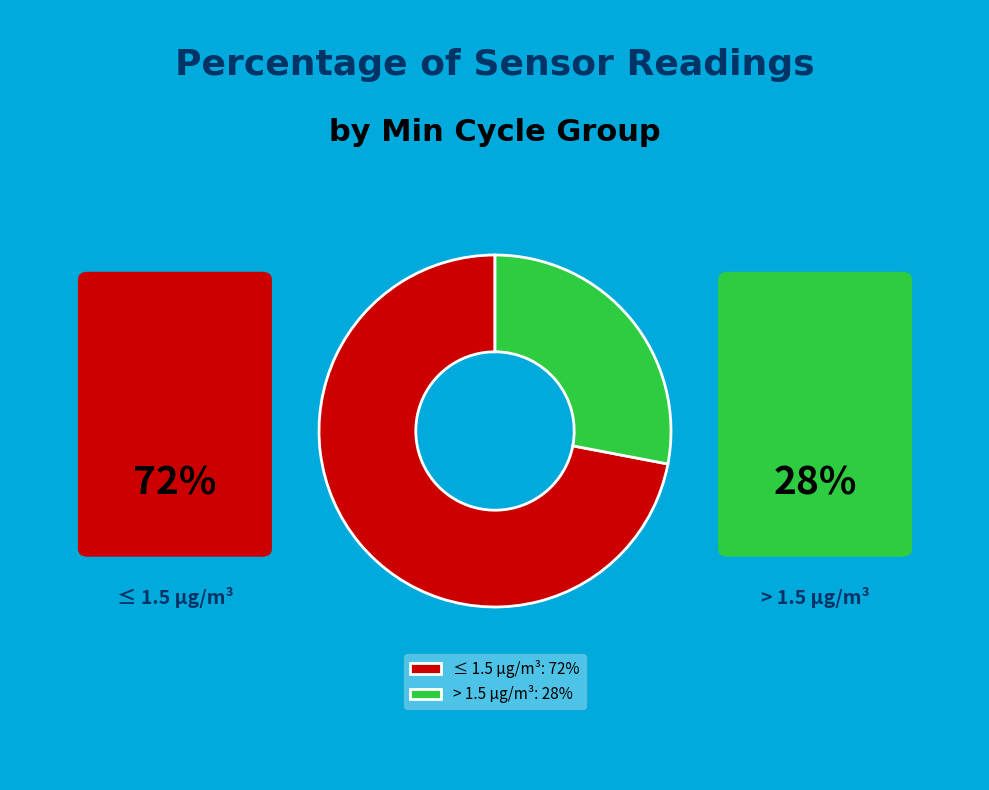

Which has a higher value, ≤ 1.5 µg/m³: 72% or > 1.5 µg/m³: 28%?

≤ 1.5 µg/m³: 72%